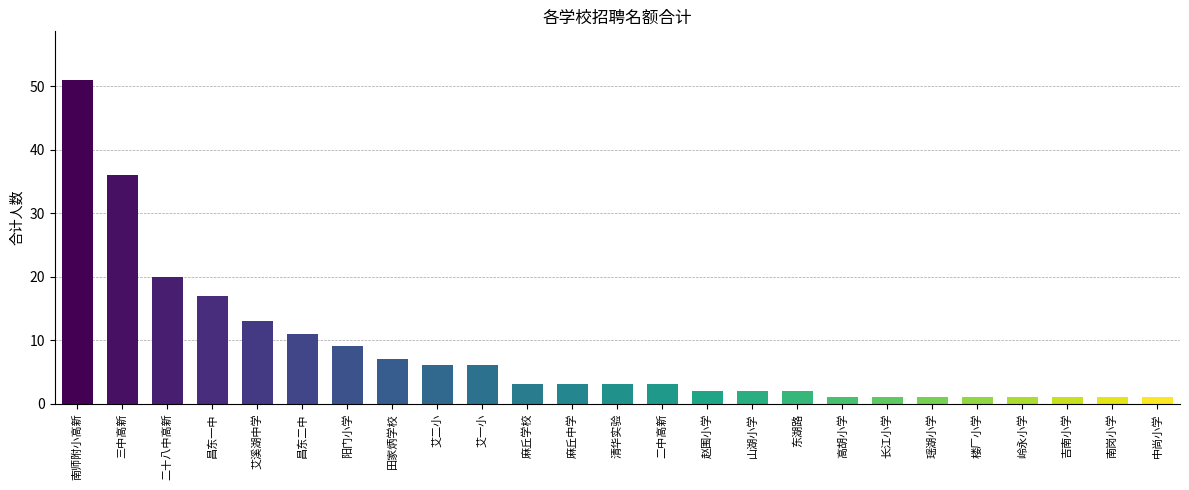

What is the difference between the maximum and minimum values?

50